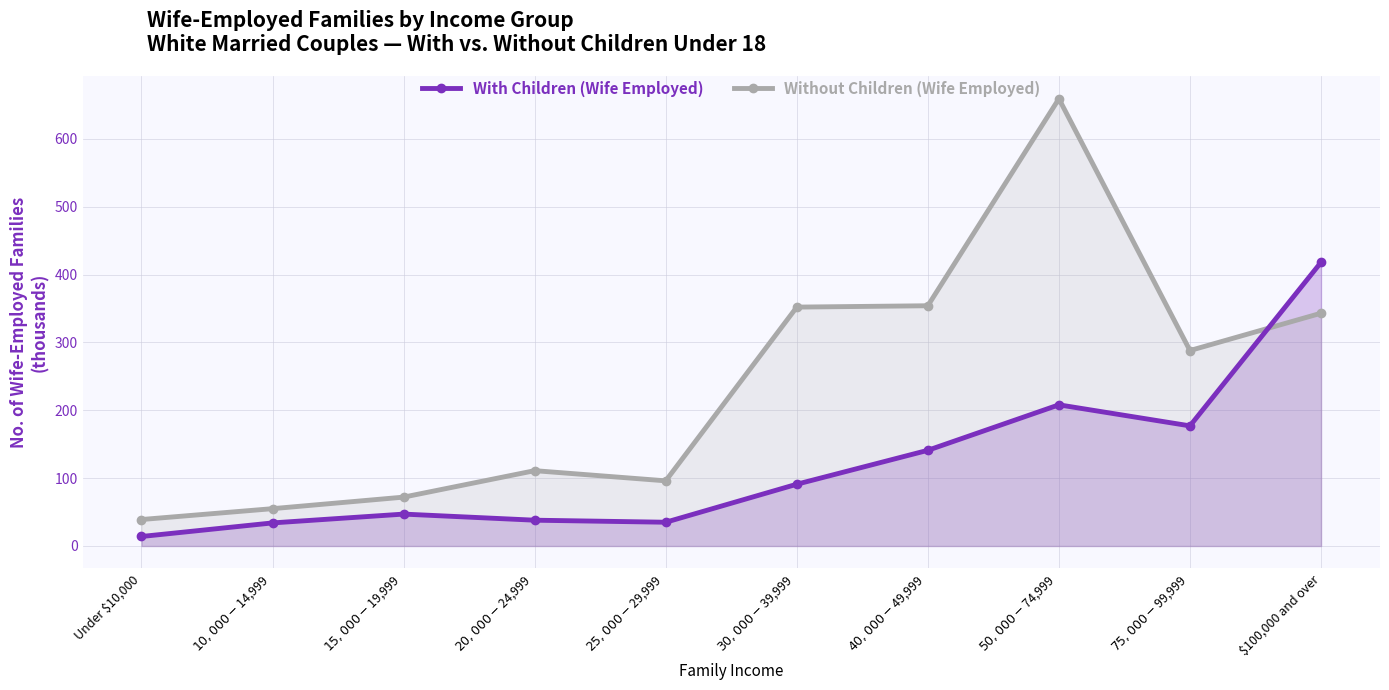

Where is With Children (Wife Employed) nearest to the value 216?

$50,000-$74,999